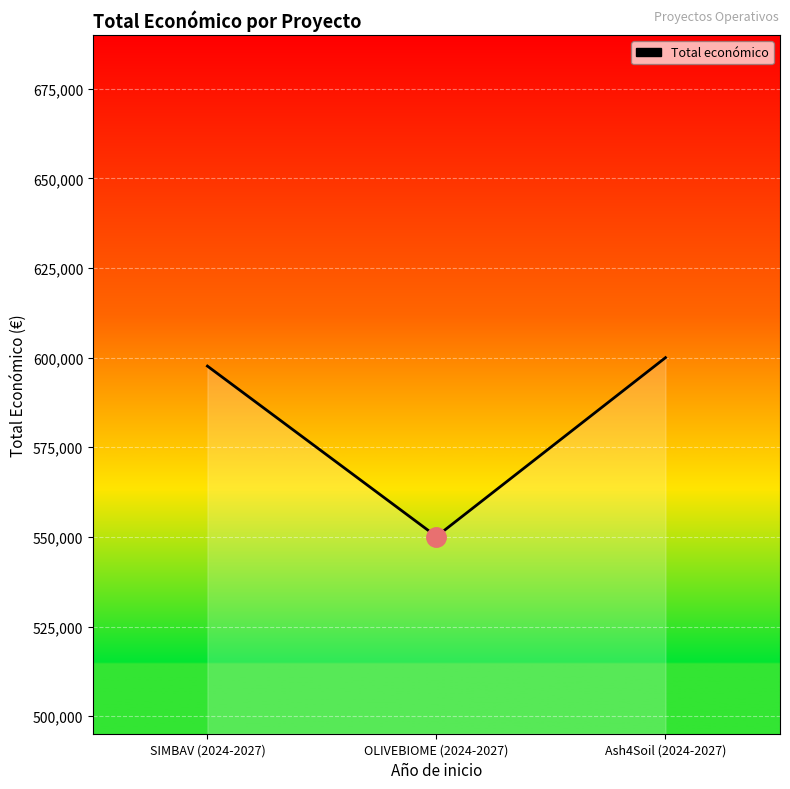

Between SIMBAV (2024-2027) and OLIVEBIOME (2024-2027), which is larger?

SIMBAV (2024-2027)